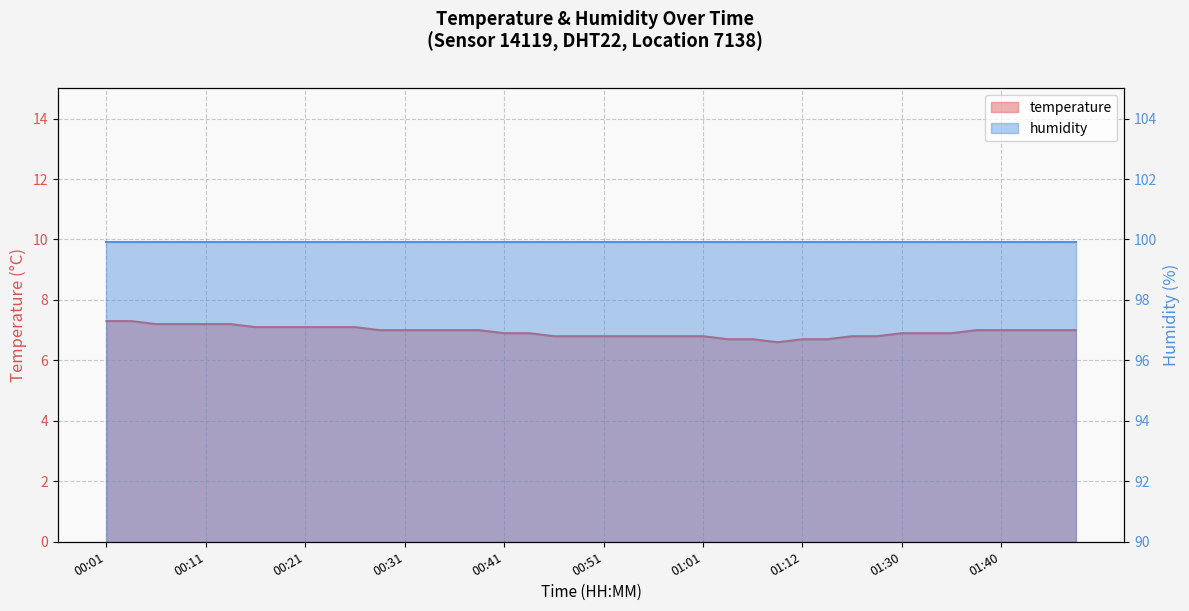

Count the values in the range 6 to 7.

29